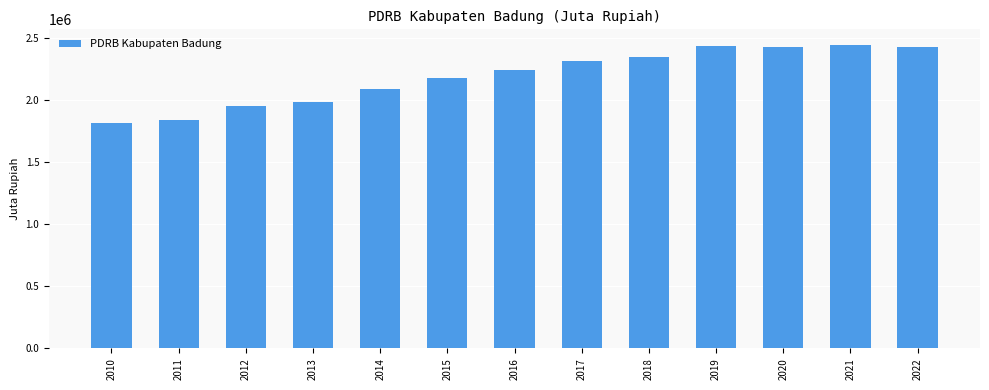

What is the difference between the second highest and second lowest values?

596582.6